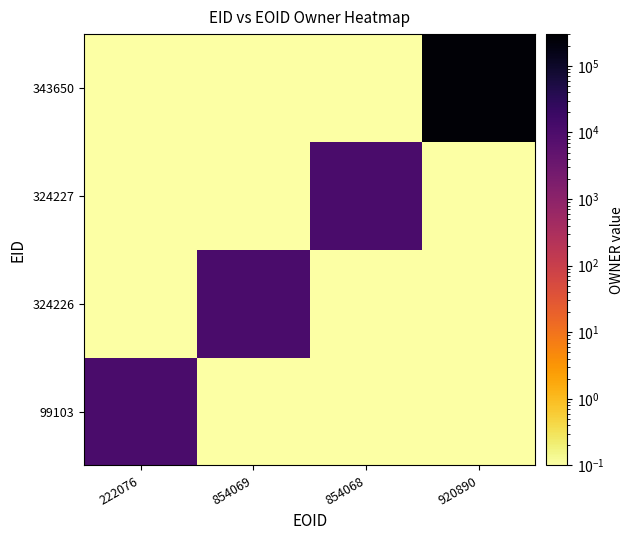

What is the total value across all series at 854068?

10943.3